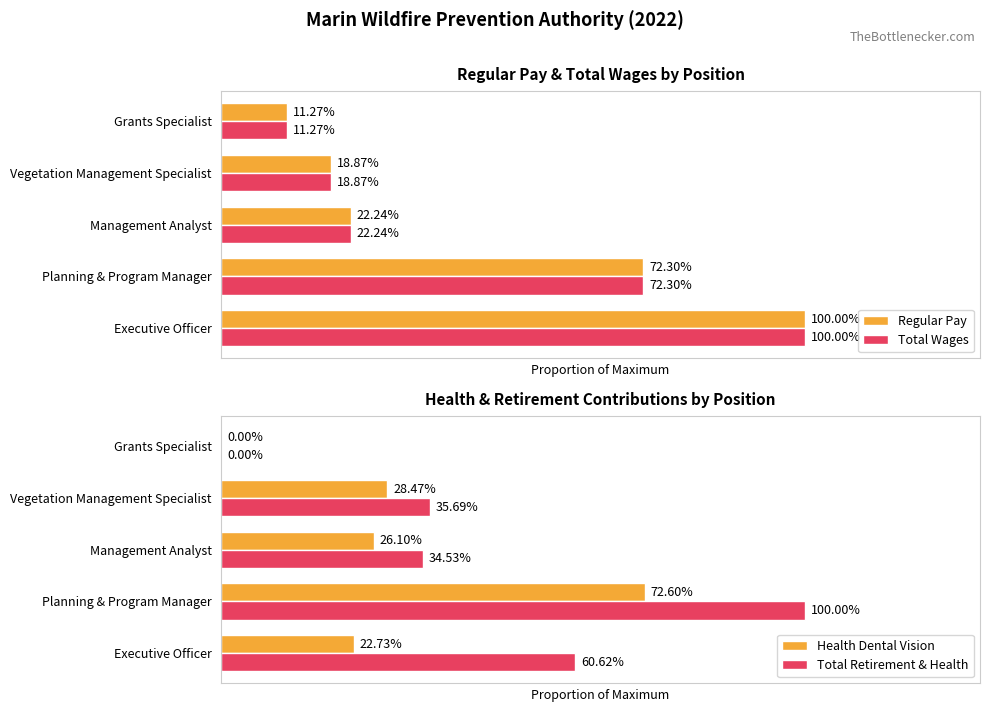

The value of Regular Pay at Vegetation Management Specialist is 0.2. True or false?

True